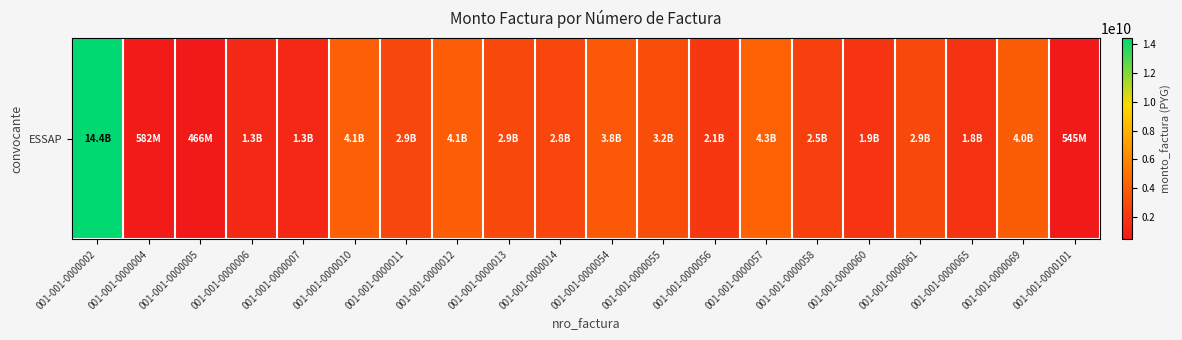

The value at 001-001-0000011 is 2913069288. True or false?

True